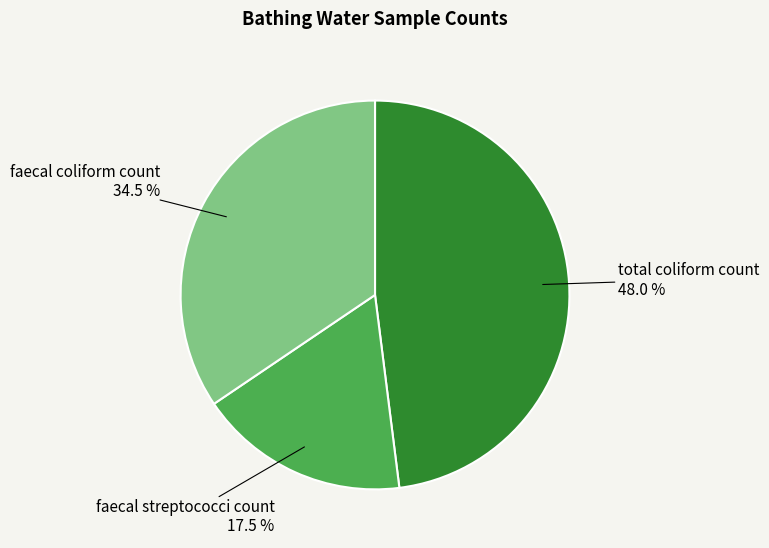

Count the number of slices in the pie.

3